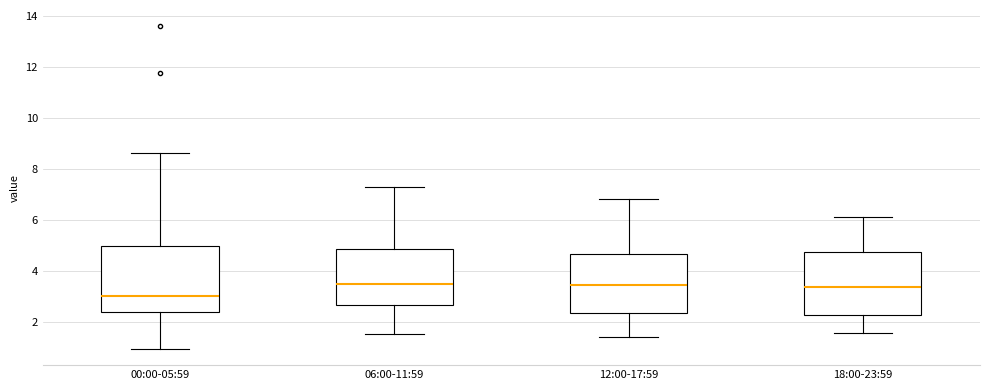

Reading left to right, transcribe this box plot: for each box, give where its median line is, the range the box spans, and where its two whiskers end, as read against the y-axis. The values are not printed on the chart, so give them approximately, as read against the axis.

00:00-05:59: median 3.0, box 2.4 to 5.0, whiskers 1.0 to 8.6
06:00-11:59: median 3.6, box 2.6 to 4.8, whiskers 1.6 to 7.4
12:00-17:59: median 3.4, box 2.4 to 4.6, whiskers 1.4 to 6.8
18:00-23:59: median 3.4, box 2.2 to 4.8, whiskers 1.6 to 6.2